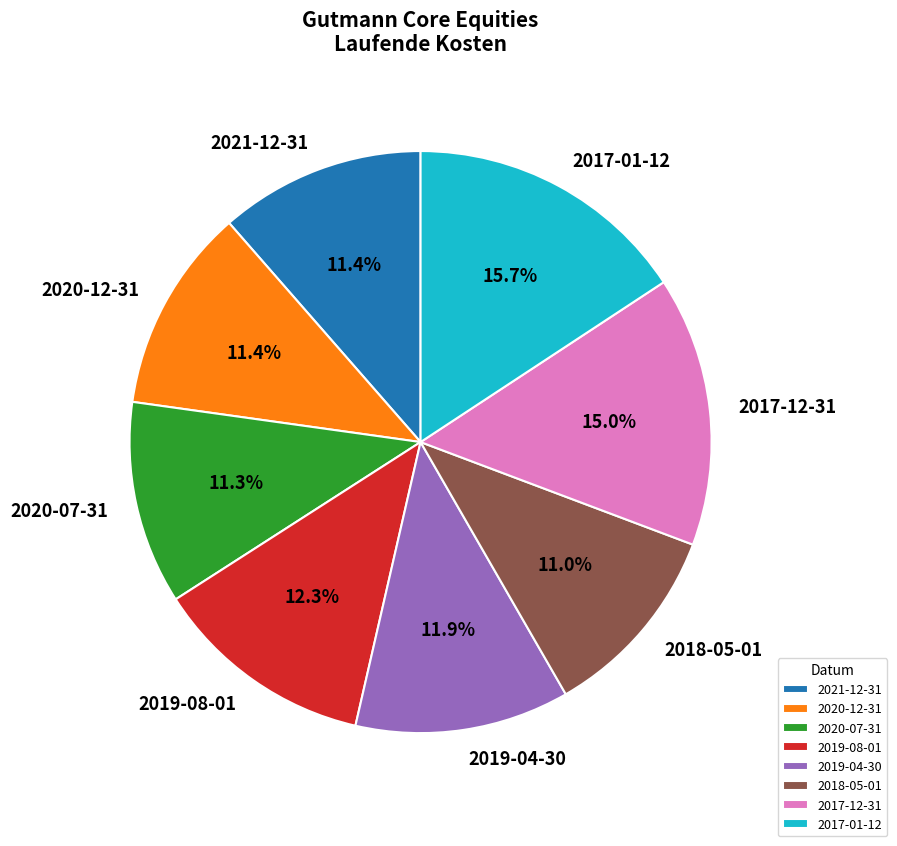

To the nearest percent, what percentage of the pie is 2021-12-31?

11%